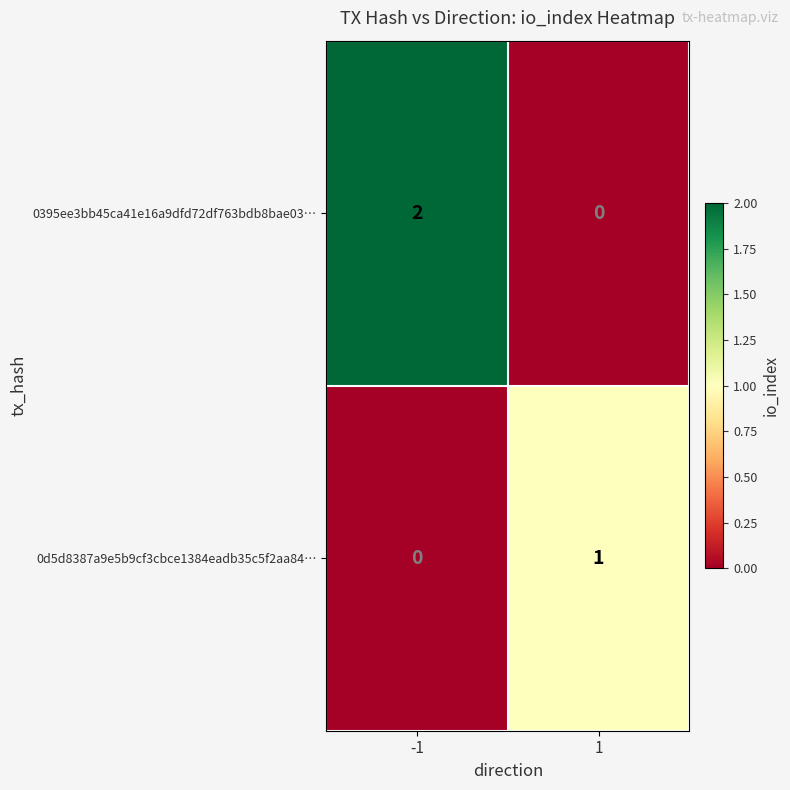

Reading right to left, extract all data points from this chart.

0395ee3bb45ca41e16a9dfd72df763bdb8bae03…: 0	2
0d5d8387a9e5b9cf3cbce1384eadb35c5f2aa84…: 1	0